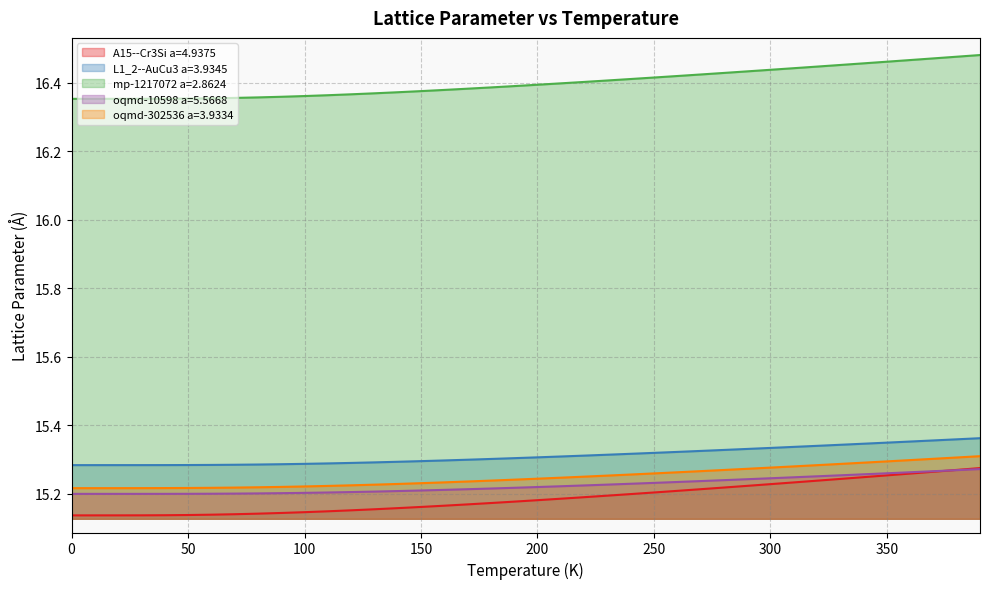

What position from the right is 40.0?

36